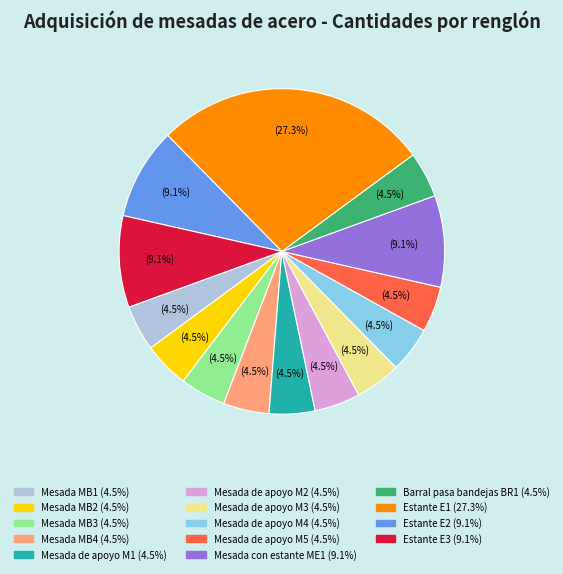

To the nearest percent, what portion does Mesada con estante ME1 represent?

9%